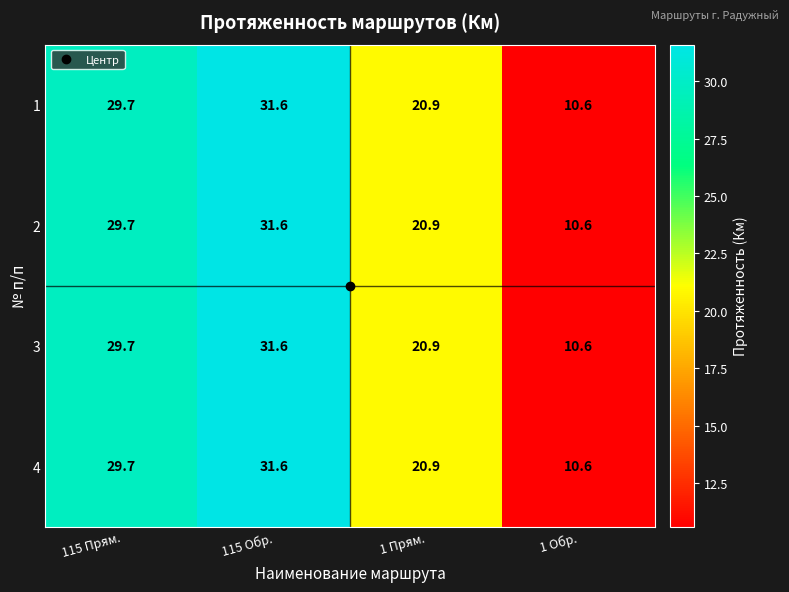

At which category is the sum across all series the highest?

115 Обр.